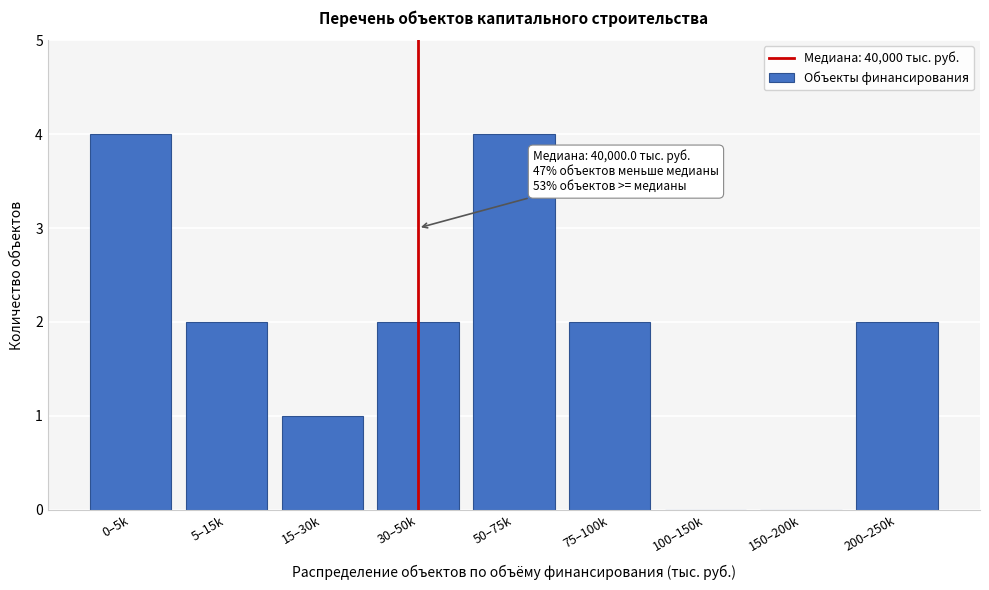

Reading left to right, list all the values displayed in this chart.

0–5k=4	5–15k=2	15–30k=1	30–50k=2	50–75k=4	75–100k=2	100–150k=0	150–200k=0	200–250k=2